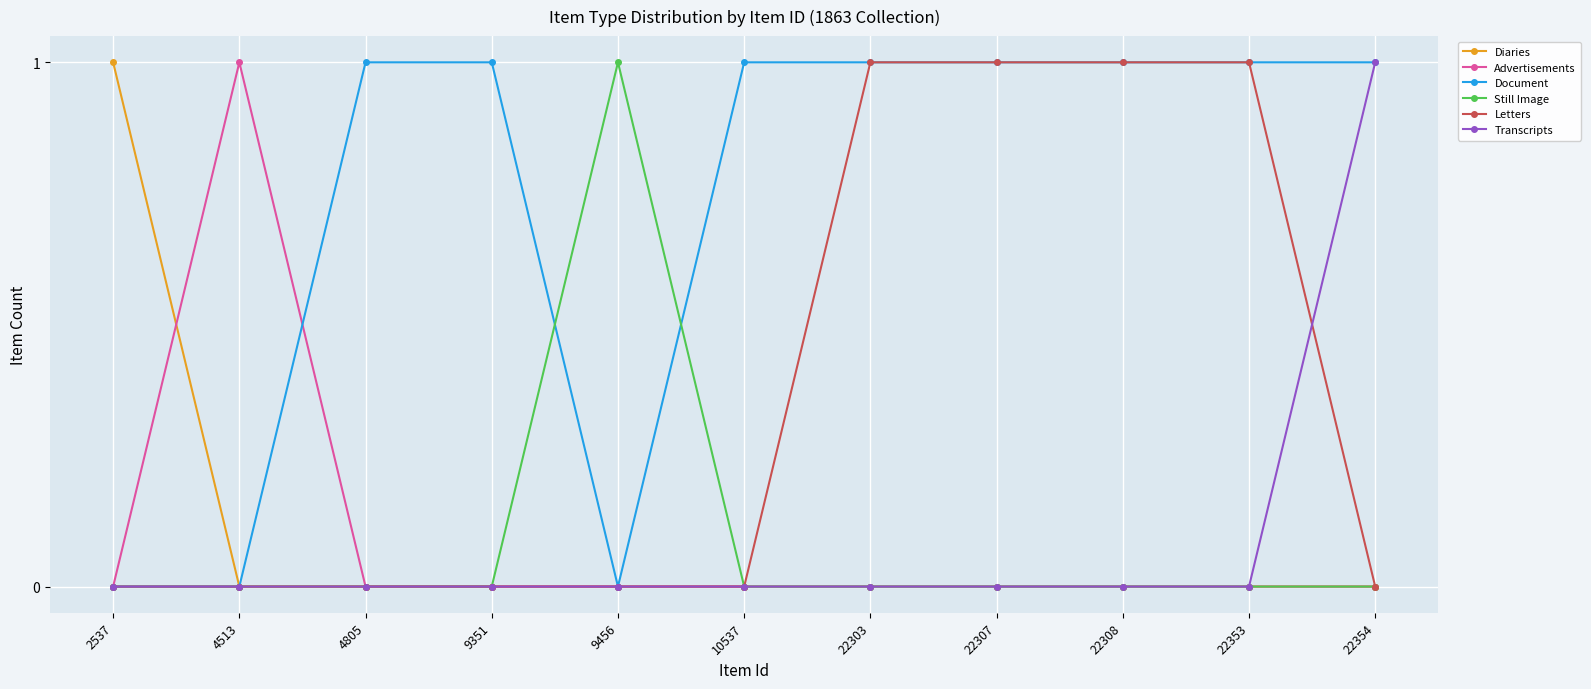

Which series has the largest total across all categories?

Document